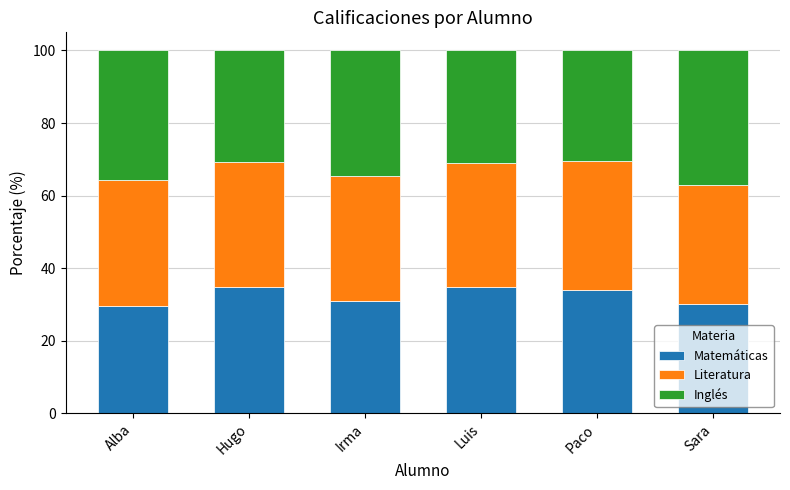

What value does the Matemáticas series have at Alba?

29.5